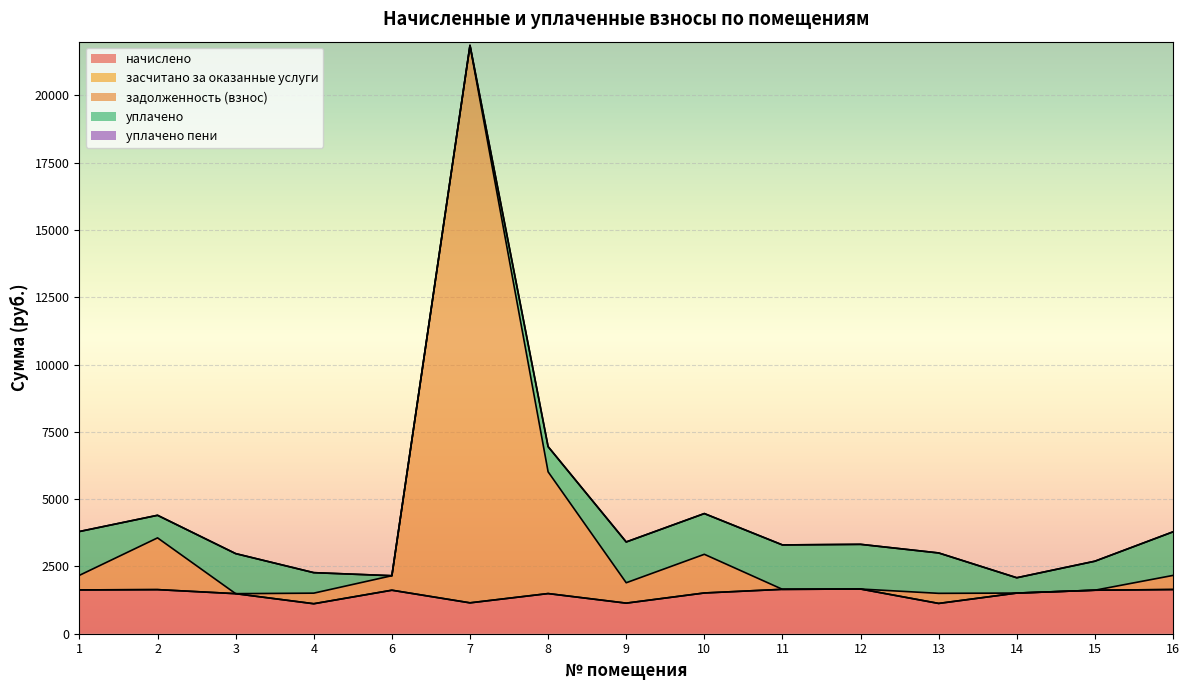

The уплачено series shows 935.6 at 8. True or false?

True